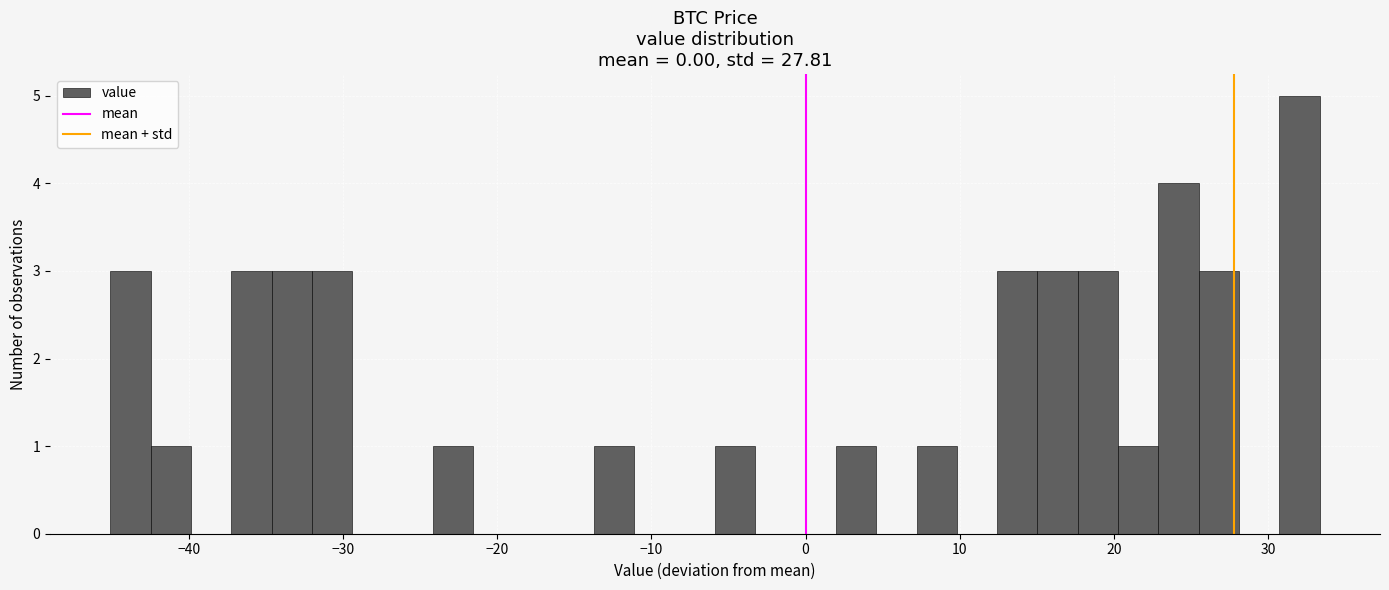

Around what value on the x-axis is the tallest bar? Give the approximate position of its centre, as read against the axis.

32